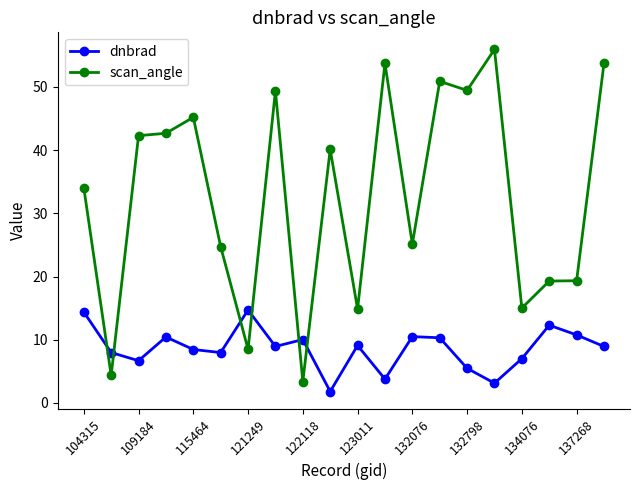

Which series ends up on top after the final intersection of dnbrad and scan_angle?

scan_angle